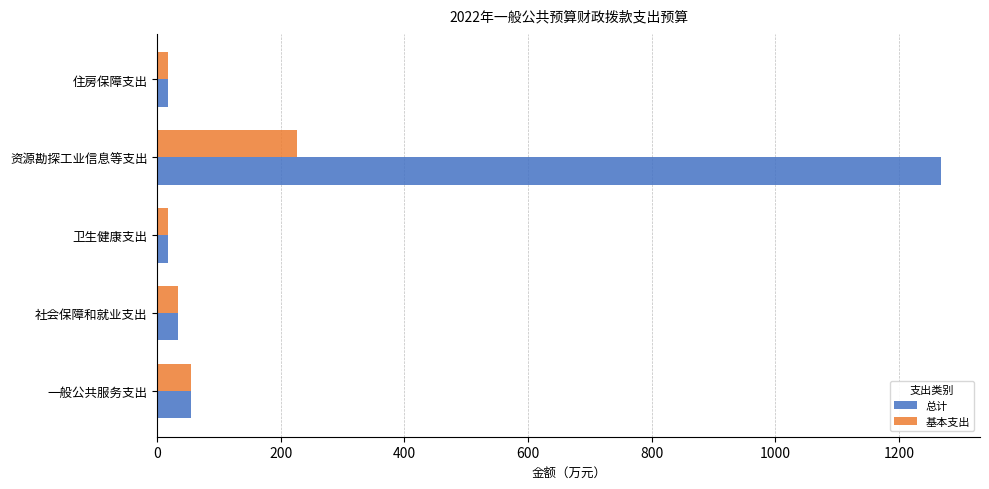

Rank the series by their average value, from highest to lowest.

总计, 基本支出